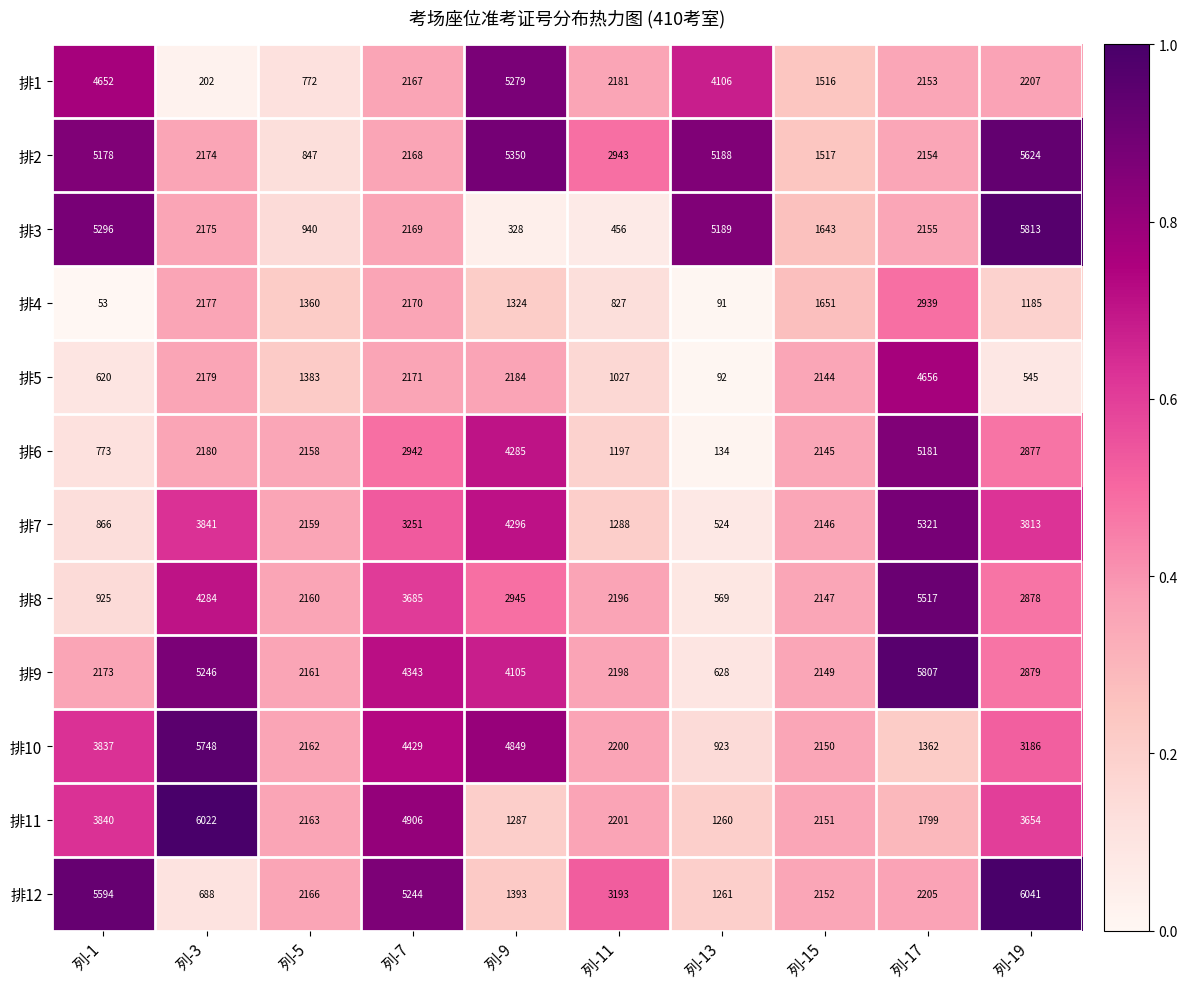

At which category is the sum across all series the highest?

列-17